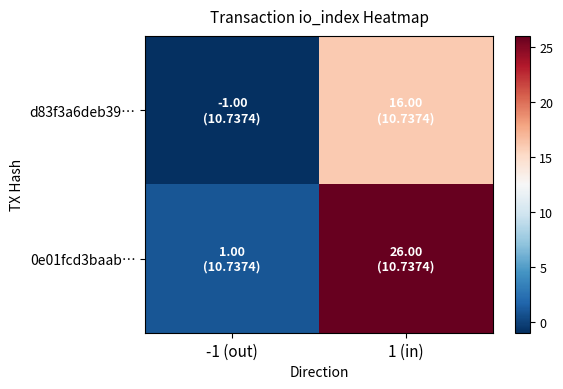

What is the spread (max minus min) of values at -1 (out)?

2